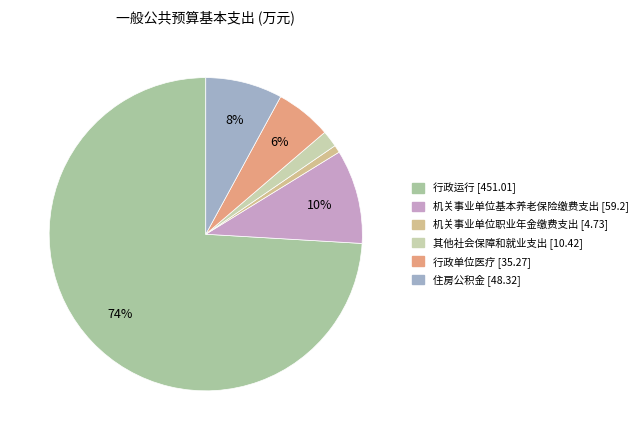

Which has a higher value, 机关事业单位职业年金缴费支出 or 机关事业单位基本养老保险缴费支出?

机关事业单位基本养老保险缴费支出